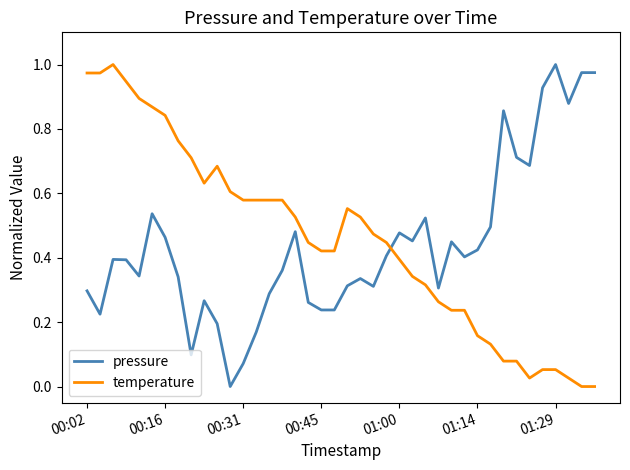

After their last crossing, which series has the higher values: temperature or pressure?

pressure